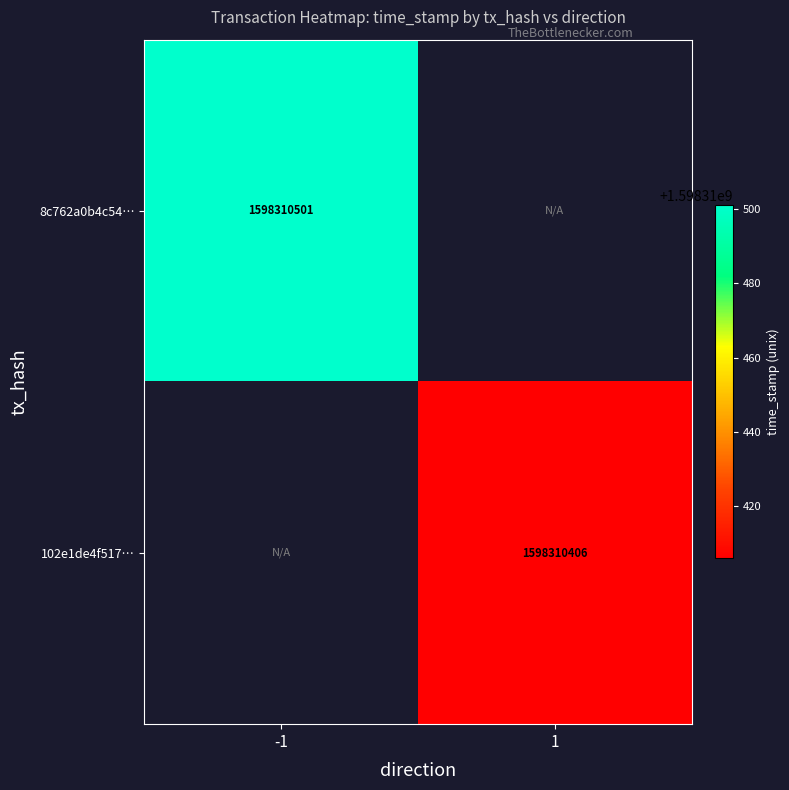

Between 1 and -1, which is larger?

-1